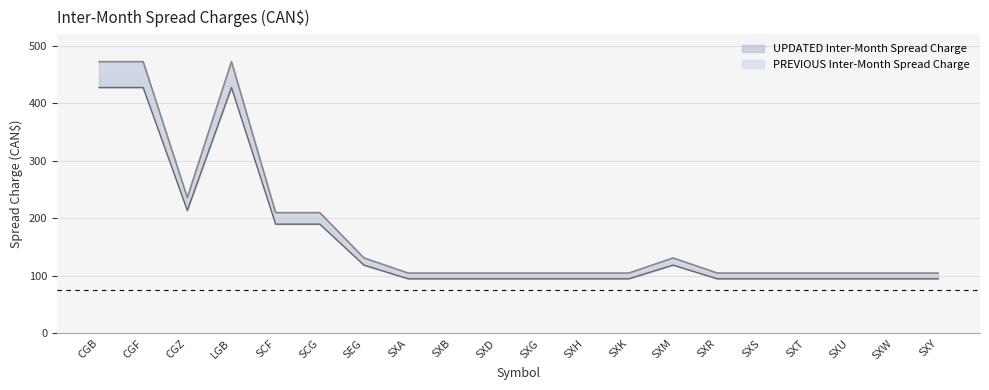

Reading left to right, transcribe all the data shown in this chart.

PREVIOUS Inter-Month Spread Charge: CGB=472.5	CGF=472.5	CGZ=236.2	LGB=472.5	SCF=210.0	SCG=210.0	SEG=131.2	SXA=105.0	SXB=105.0	SXD=105.0	SXG=105.0	SXH=105.0	SXK=105.0	SXM=131.2	SXR=105.0	SXS=105.0	SXT=105.0	SXU=105.0	SXW=105.0	SXY=105.0
UPDATED Inter-Month Spread Charge: CGB=427.5	CGF=427.5	CGZ=213.8	LGB=427.5	SCF=190.0	SCG=190.0	SEG=118.8	SXA=95.0	SXB=95.0	SXD=95.0	SXG=95.0	SXH=95.0	SXK=95.0	SXM=118.8	SXR=95.0	SXS=95.0	SXT=95.0	SXU=95.0	SXW=95.0	SXY=95.0